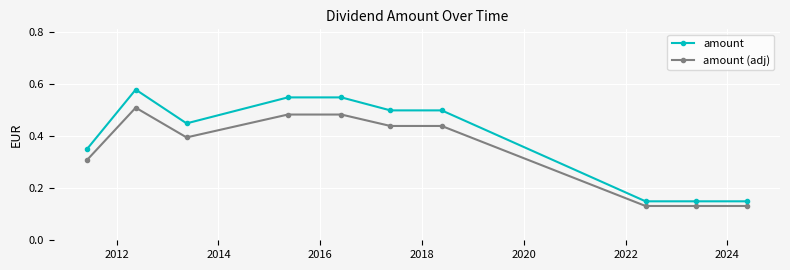

How many amount (adj) values are between 0 and 1?

10